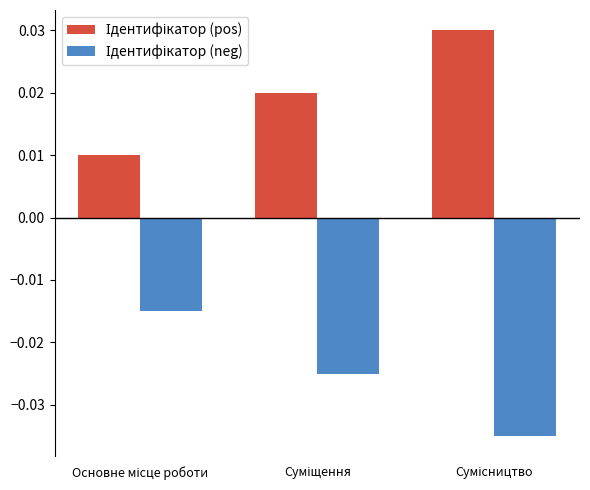

At how many categories does at least one series exceed 0?

3